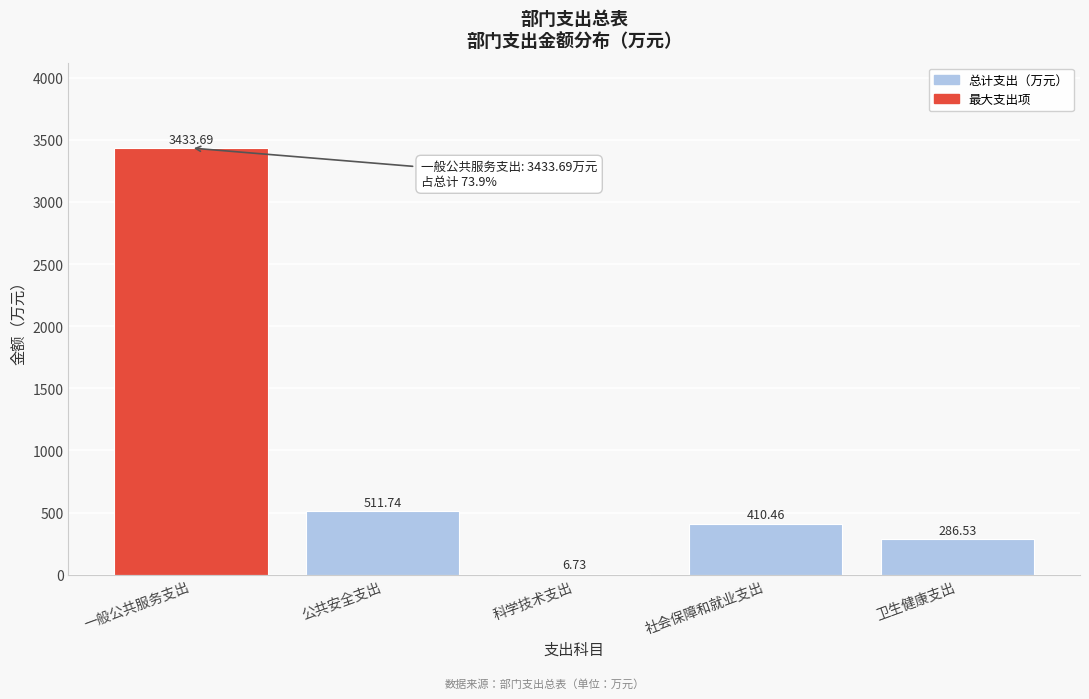

What is the change in value from 公共安全支出 to 社会保障和就业支出?

-101.3